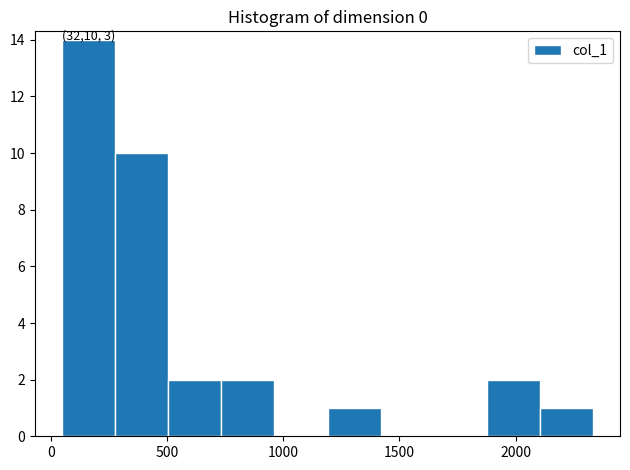

Over which range of the x-axis is the bar tallest?

50 to 250